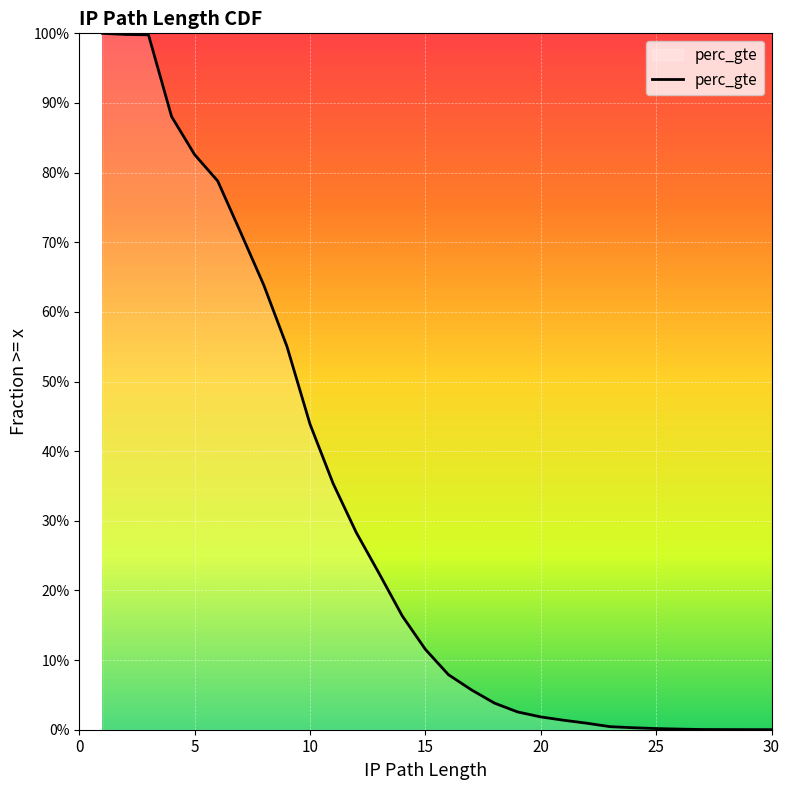

Which label corresponds to the smallest value in the chart?

30